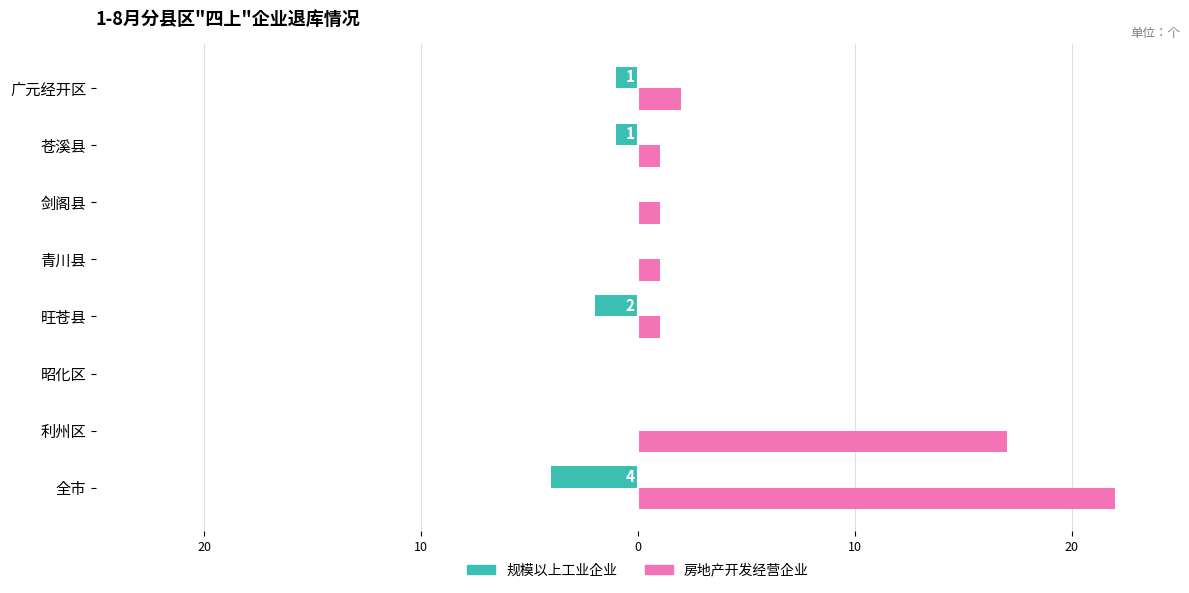

What are all the series names shown in the legend?

规模以上工业企业, 房地产开发经营企业